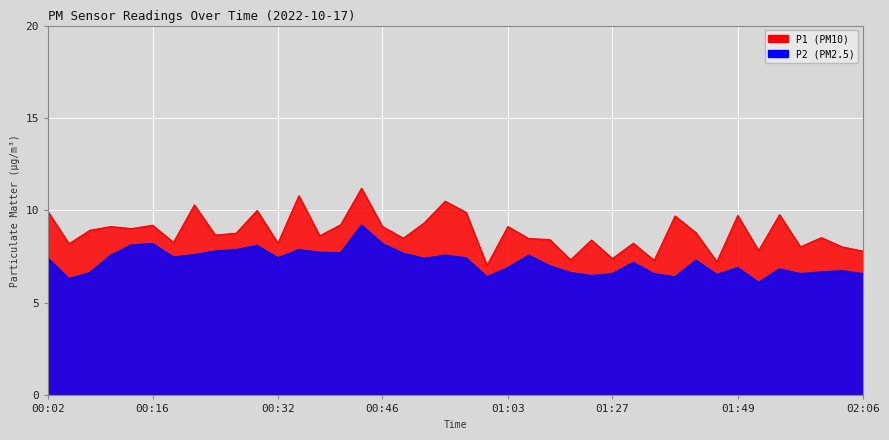

True or false: P2 and P1 cross at least once.

False